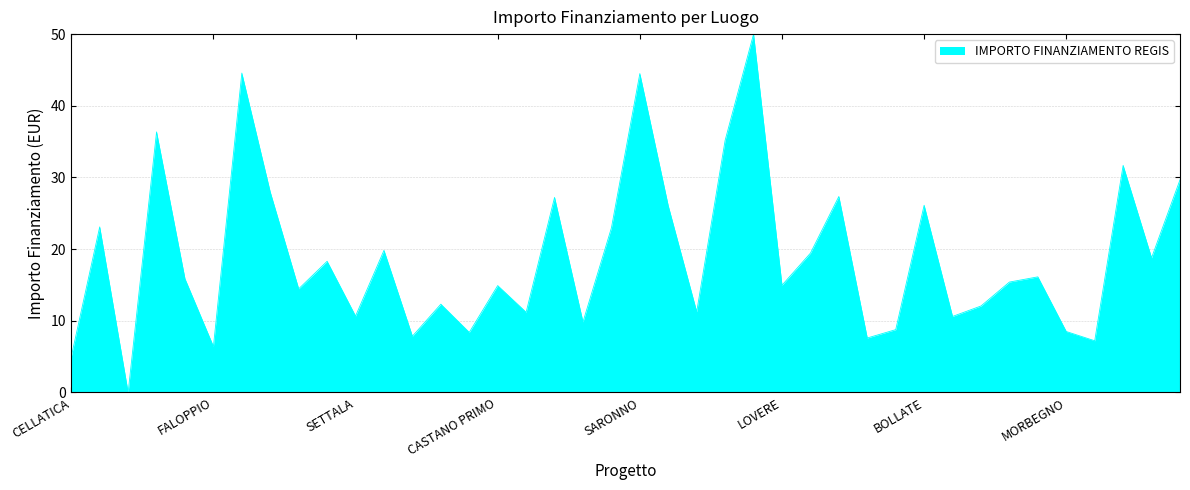

What is the difference between the maximum and minimum values?

50.0